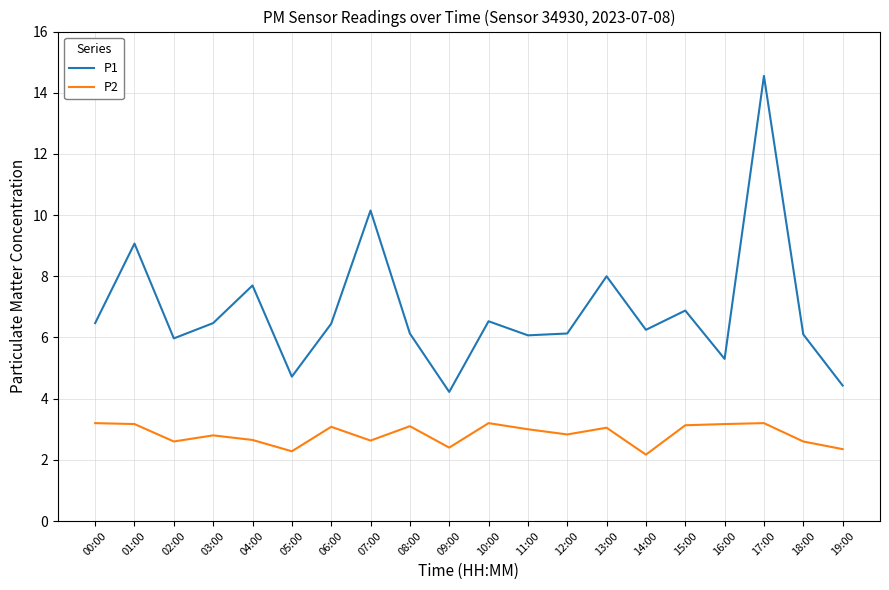

The P1 series shows 2.3 at 15:00. True or false?

False